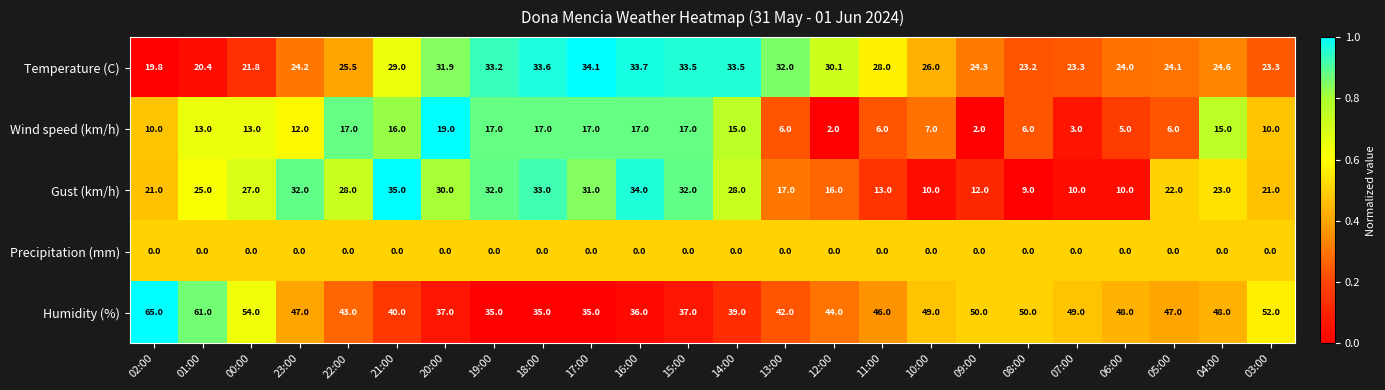

What is the difference between the second highest and second lowest values in the Humidity (%) series?

26.0